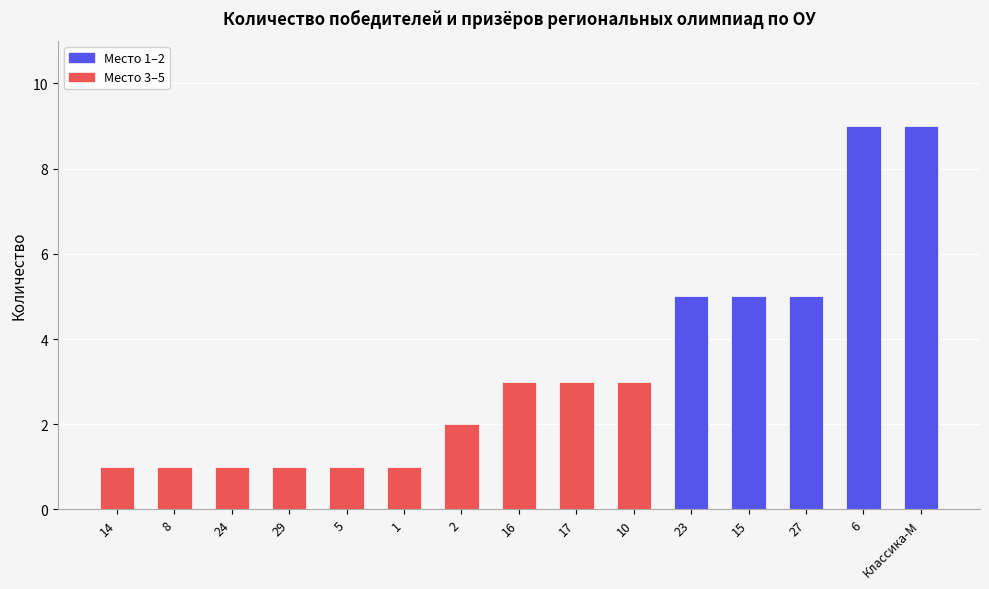

What is the approximate value at 2?

2